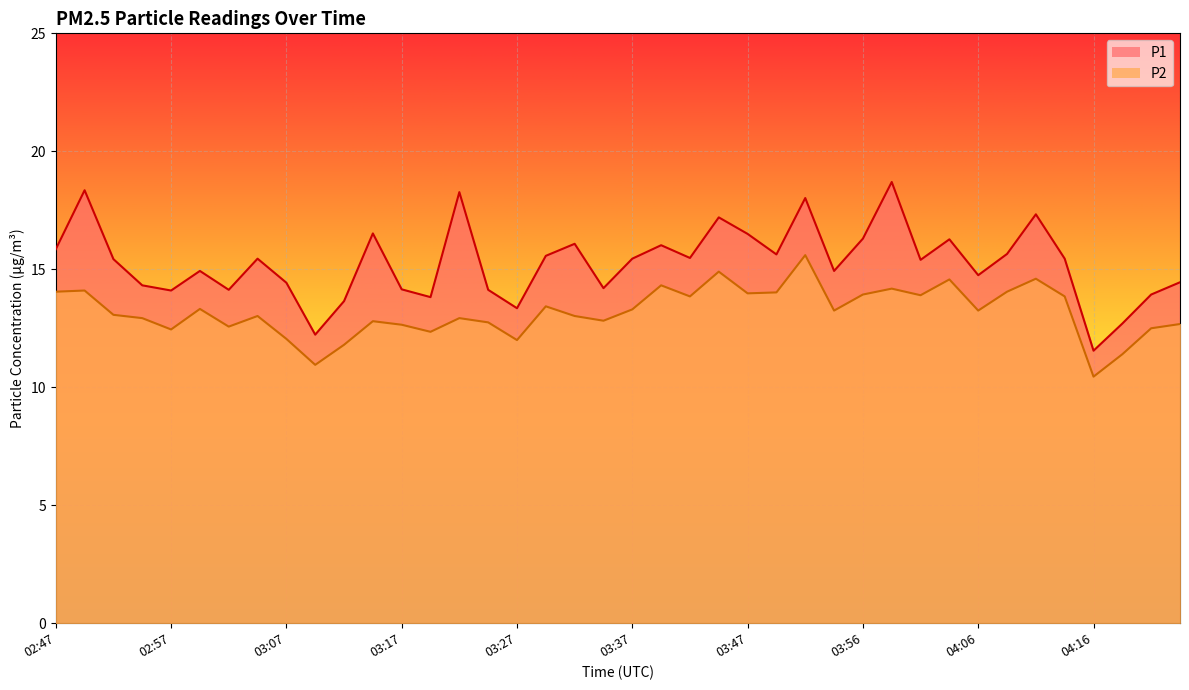

Where does the P1 series first go above 15?

02:47